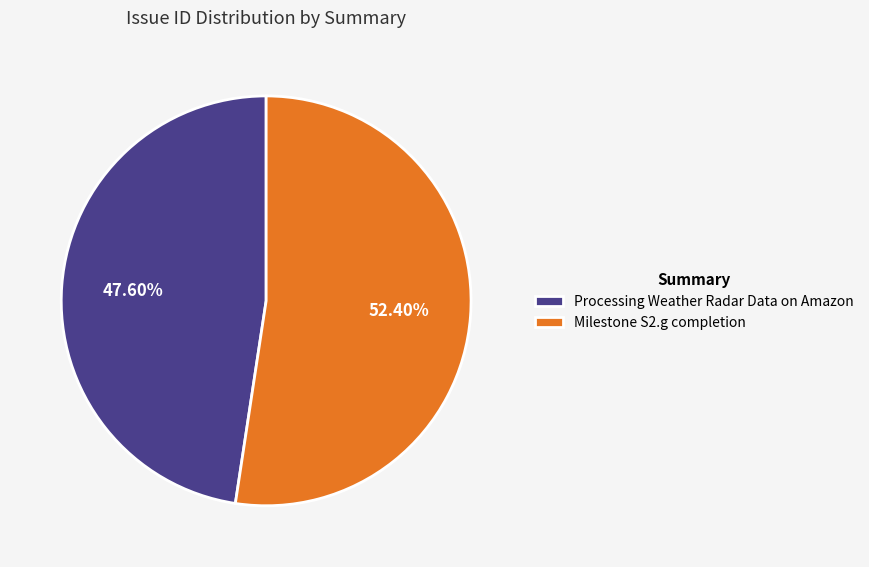

What percentage is NOT represented by Milestone S2.g completion?

47.6%